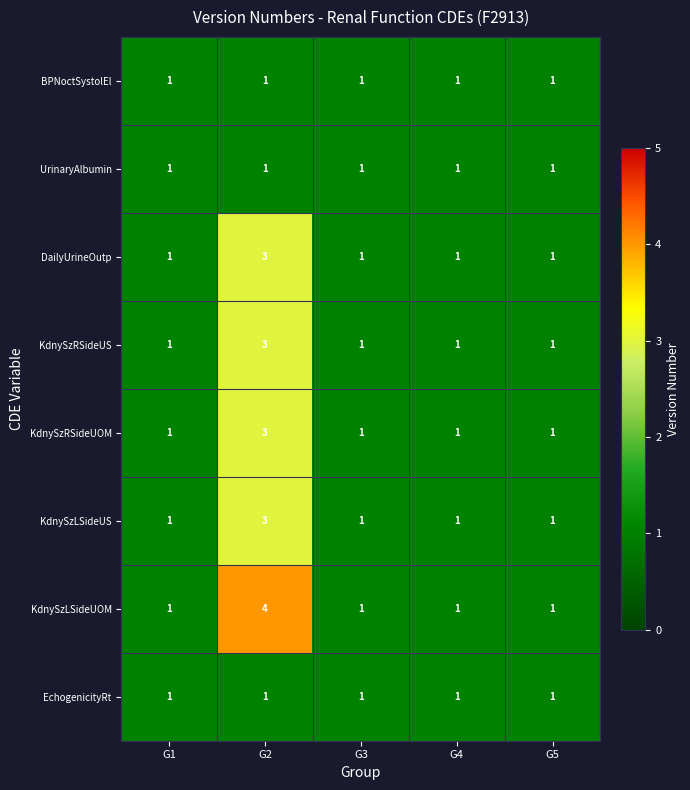

At how many categories does at least one series exceed 3?

1